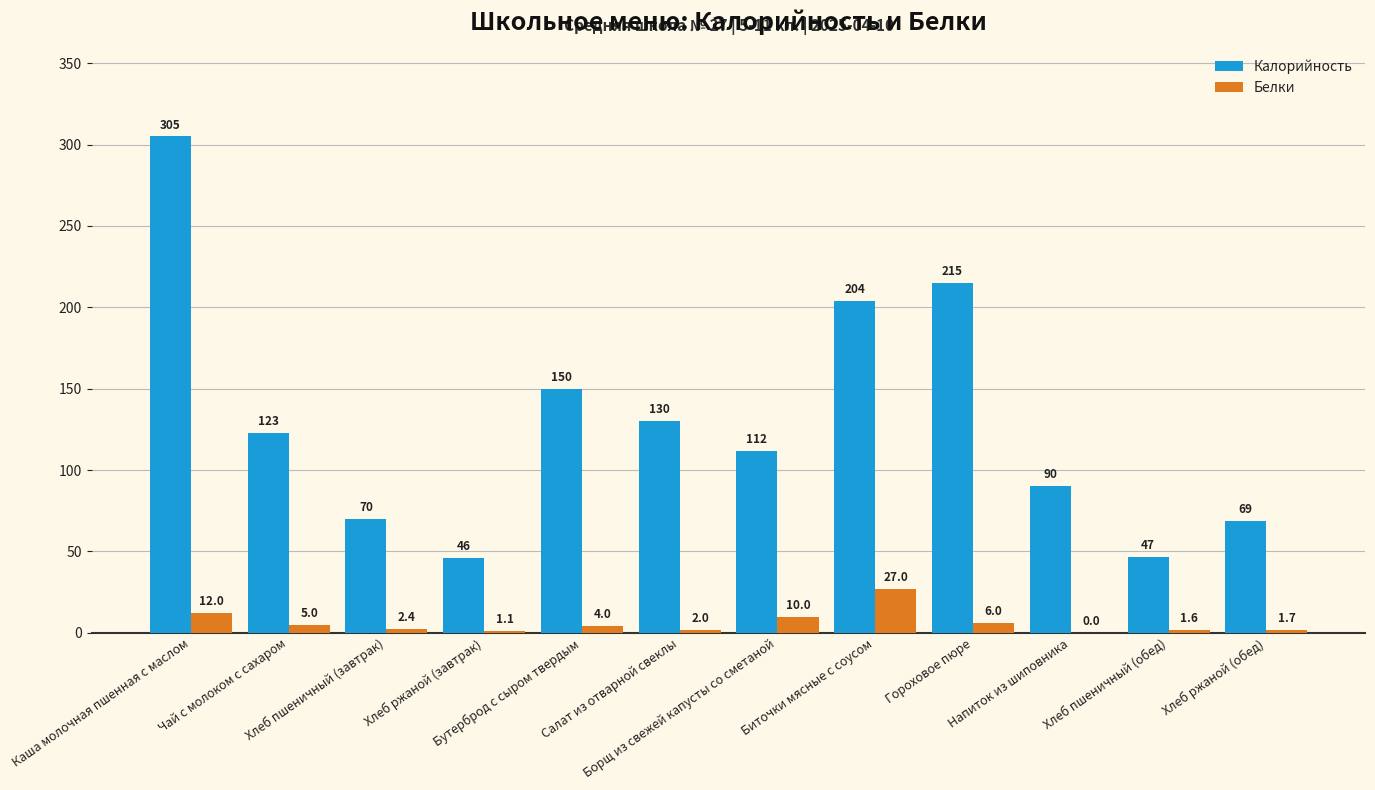

How many distinct data groups are displayed?

2